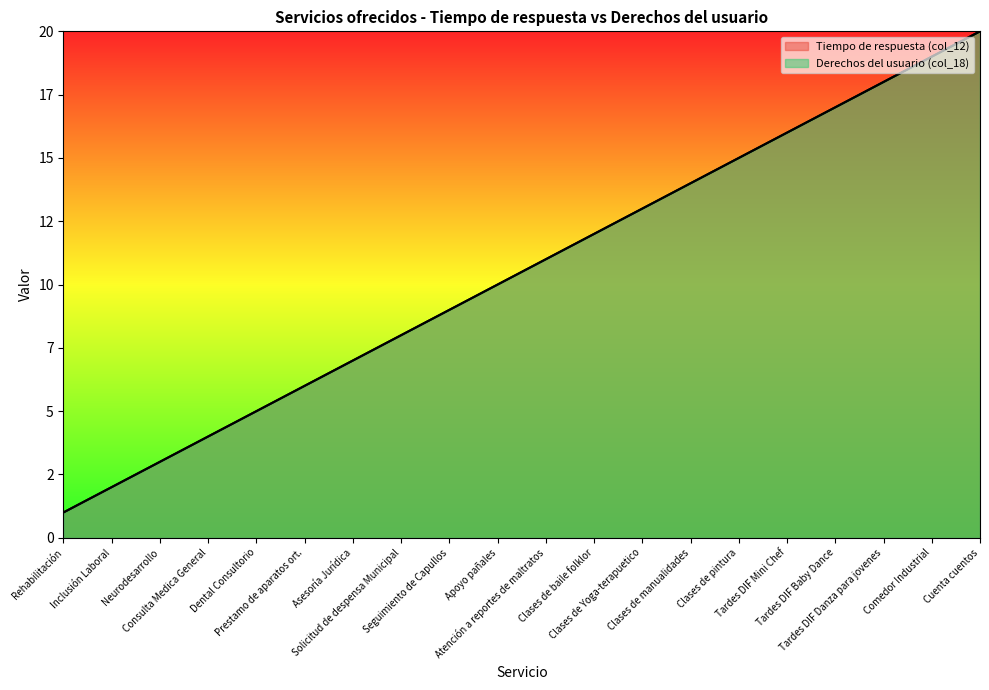

What are all the series names shown in the legend?

Tiempo de respuesta (col_12), Derechos del usuario (col_18)